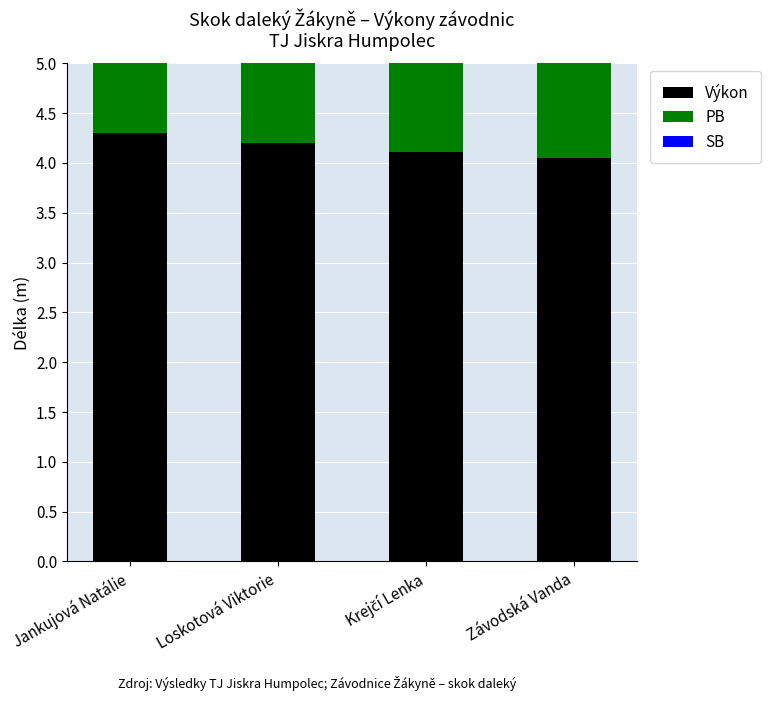

At which label does Výkon reach its minimum?

Závodská Vanda